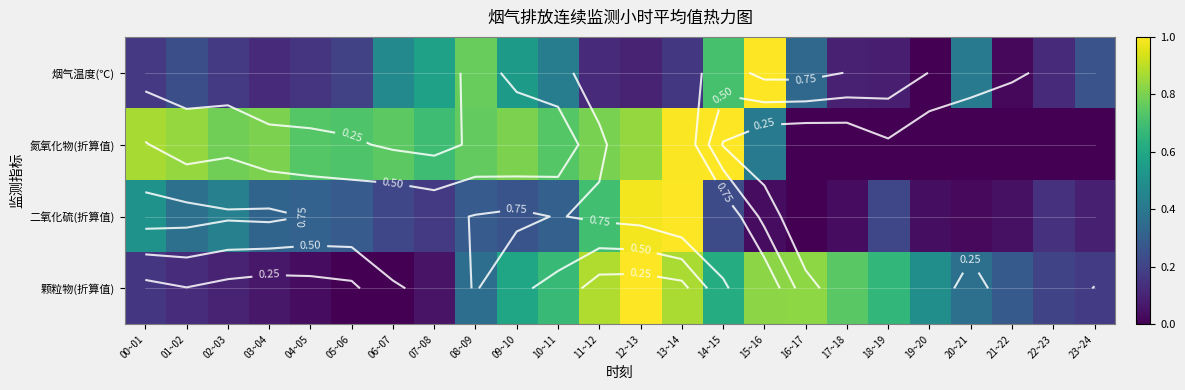

Which series has the widest spread of values?

烟气温度(℃)